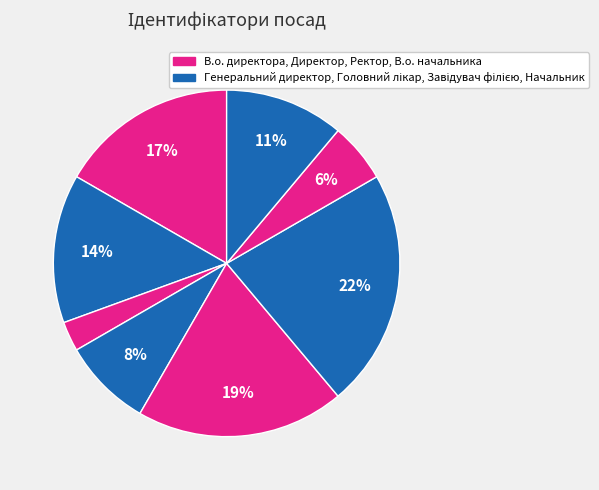

To the nearest percent, what is the average slice percentage?

12%